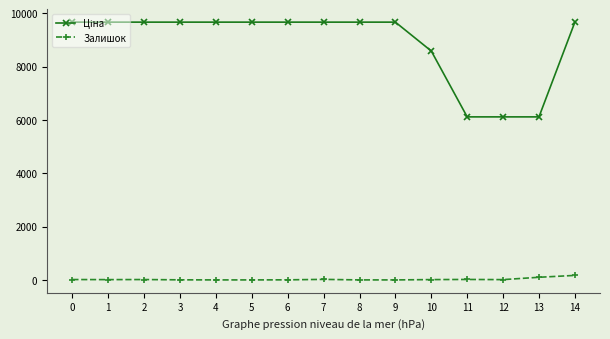

What is the spread (max minus min) of values at 9?

9664.7